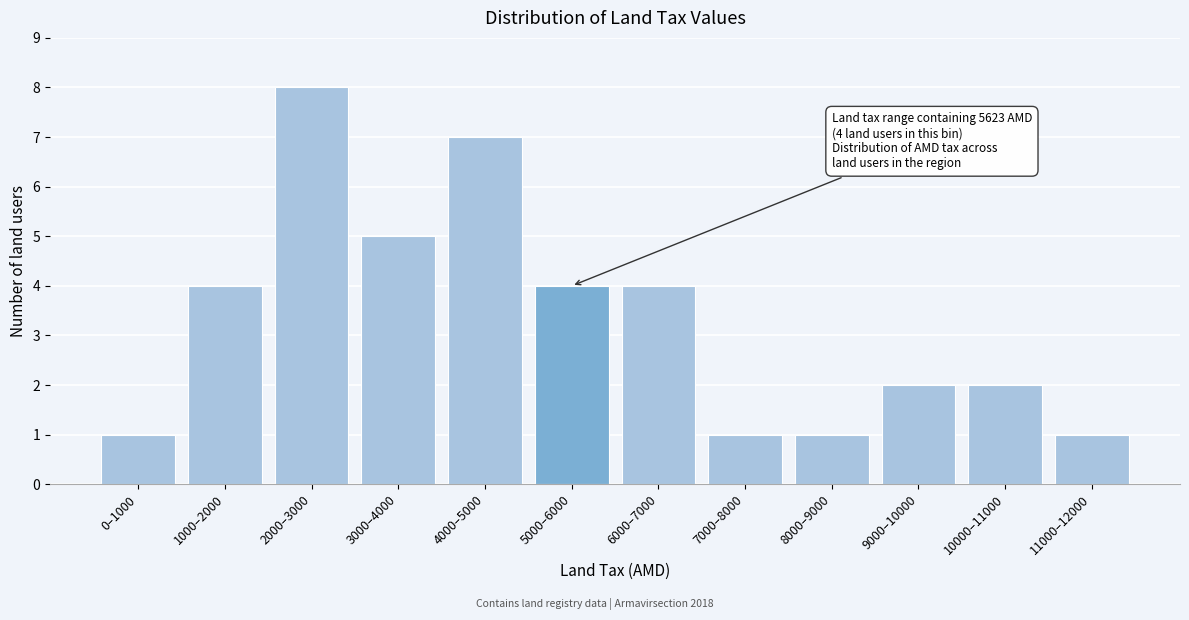

Reading left to right, extract all data points from this chart.

1	4	8	5	7	4	4	1	1	2	2	1